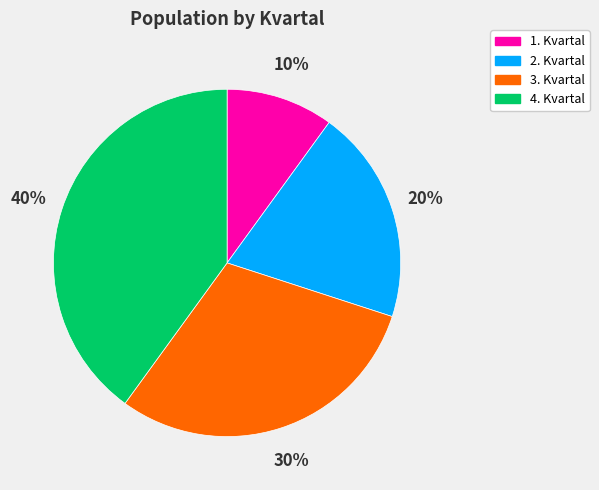

Rank the categories by value from lowest to highest.

1. Kvartal, 2. Kvartal, 3. Kvartal, 4. Kvartal